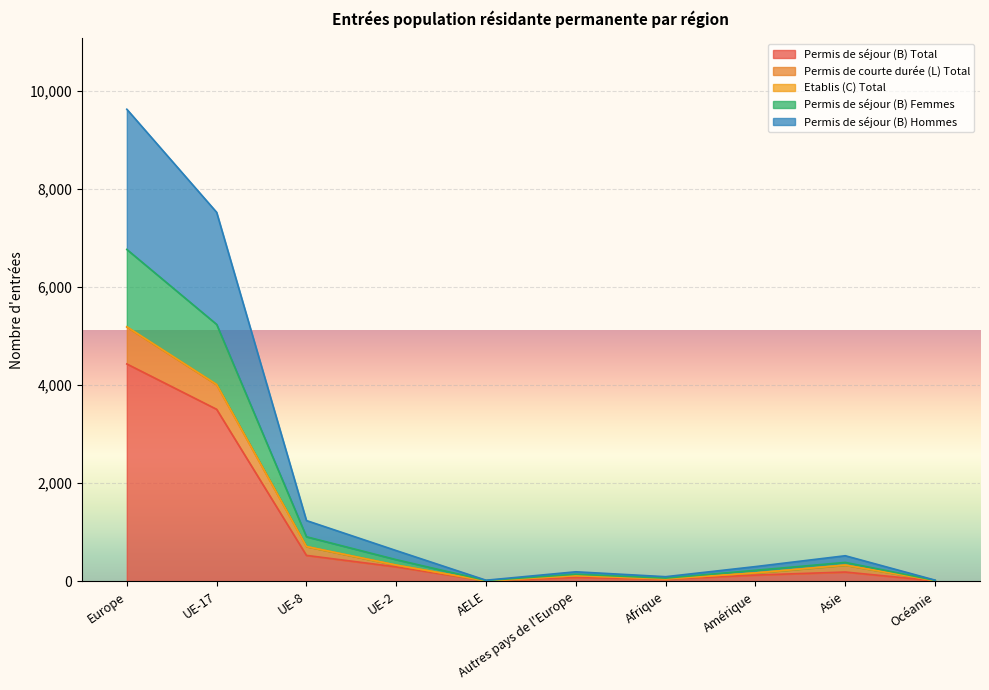

At which label does Permis de séjour (B) Total reach its peak?

Europe